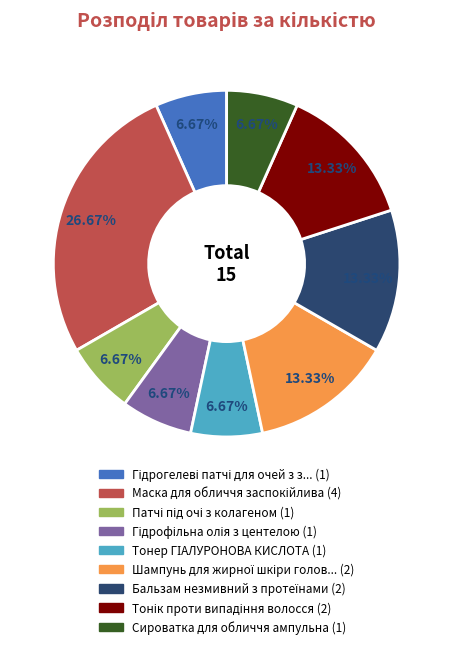

Does any single category account for the majority?

No